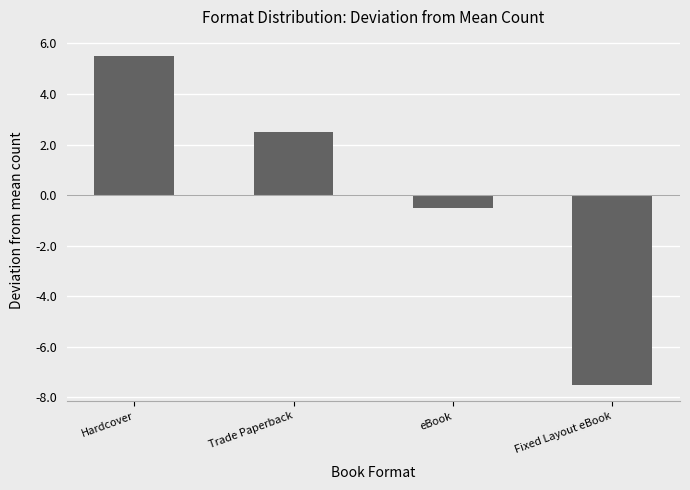

What is the difference between the maximum and minimum values?

13.0